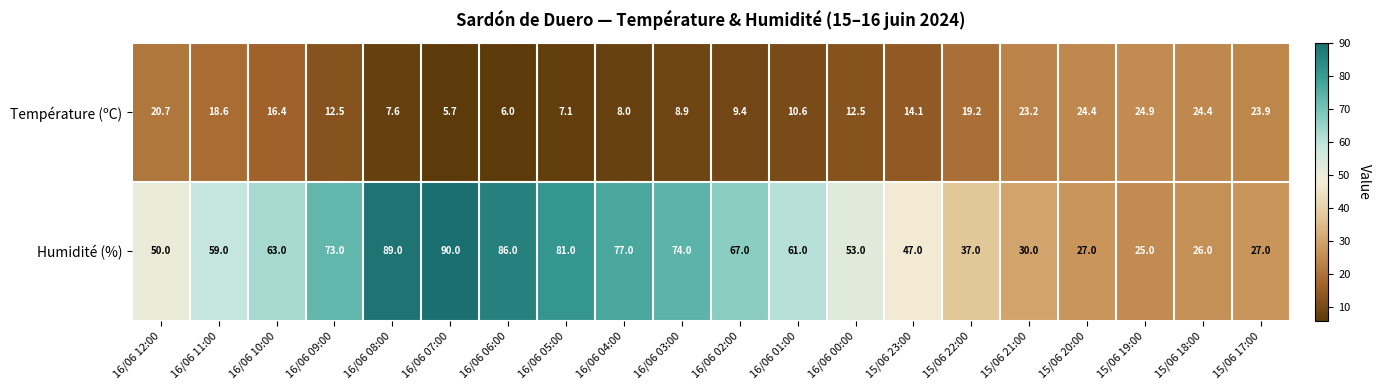

What is the total value across all series at 15/06 20:00?

51.4